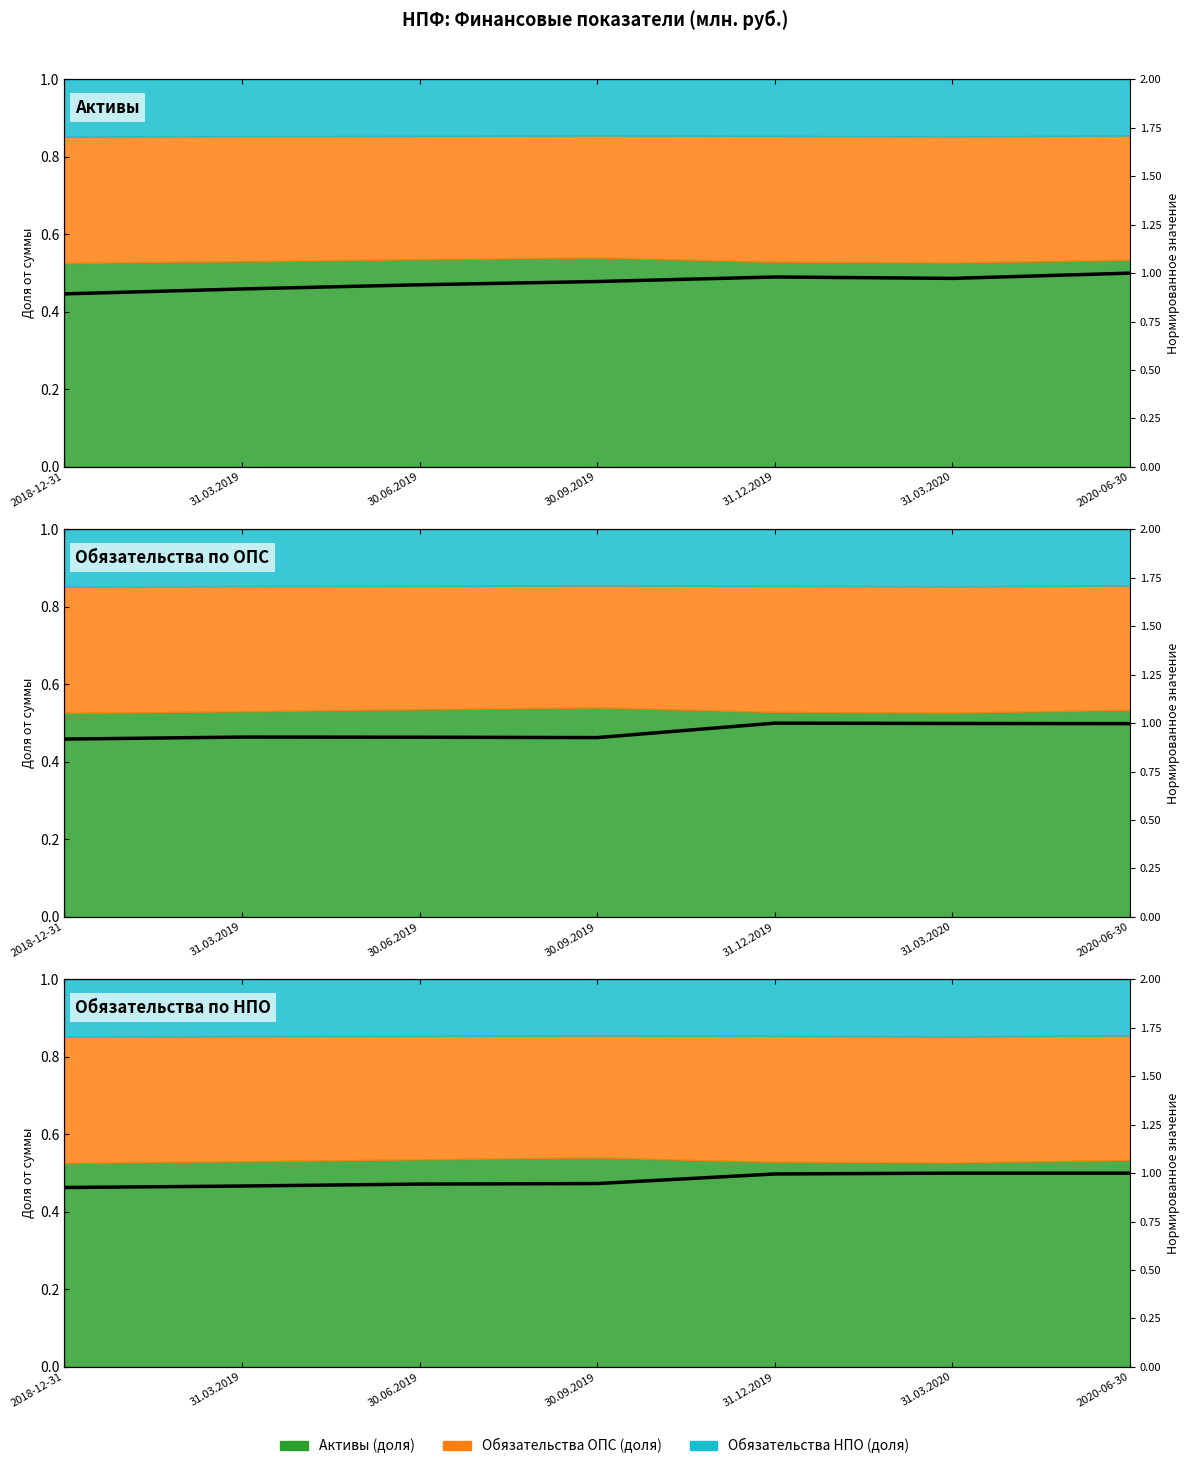

True or false: Активы (млн. руб.) has more than 1 points higher than both neighbors.

False